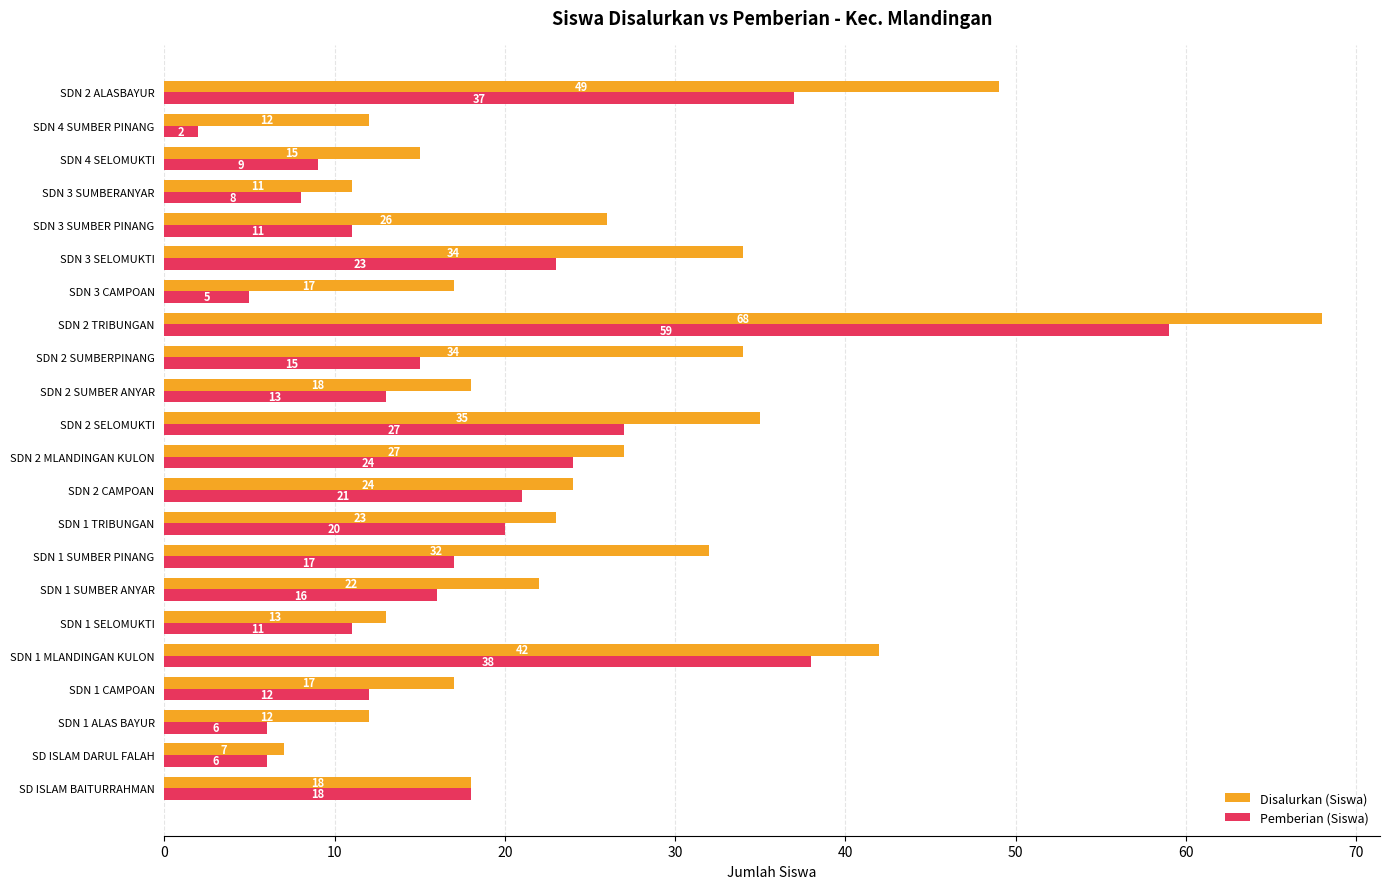

What is the average value of the Pemberian (Siswa) series?

18